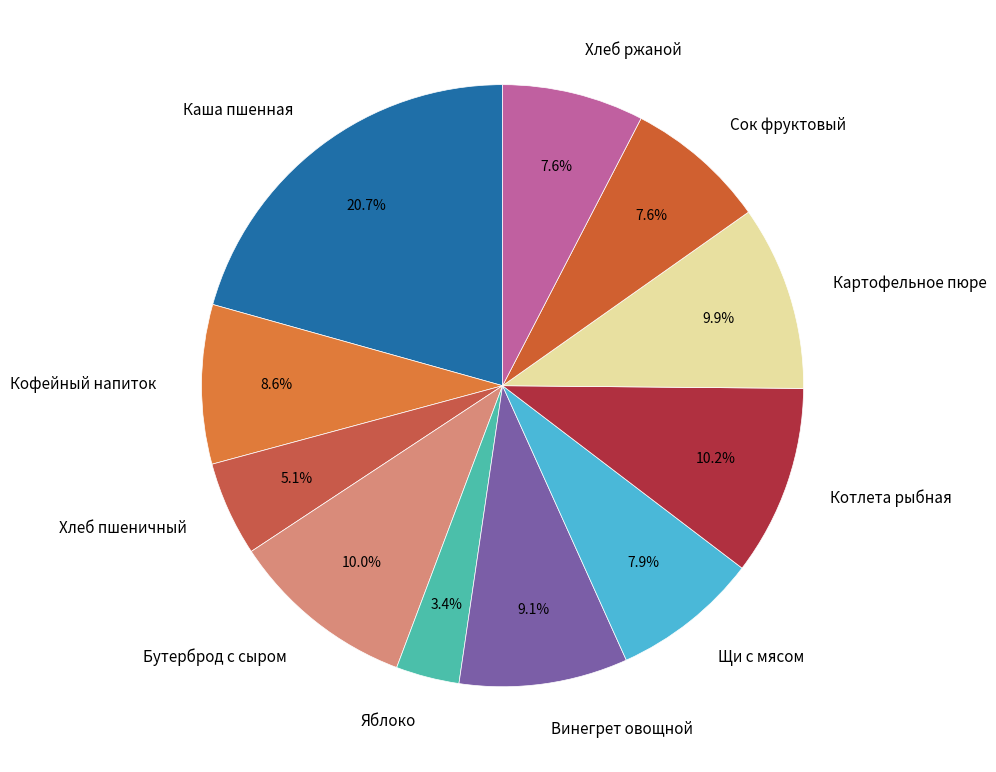

Which slice is the largest?

Каша пшенная